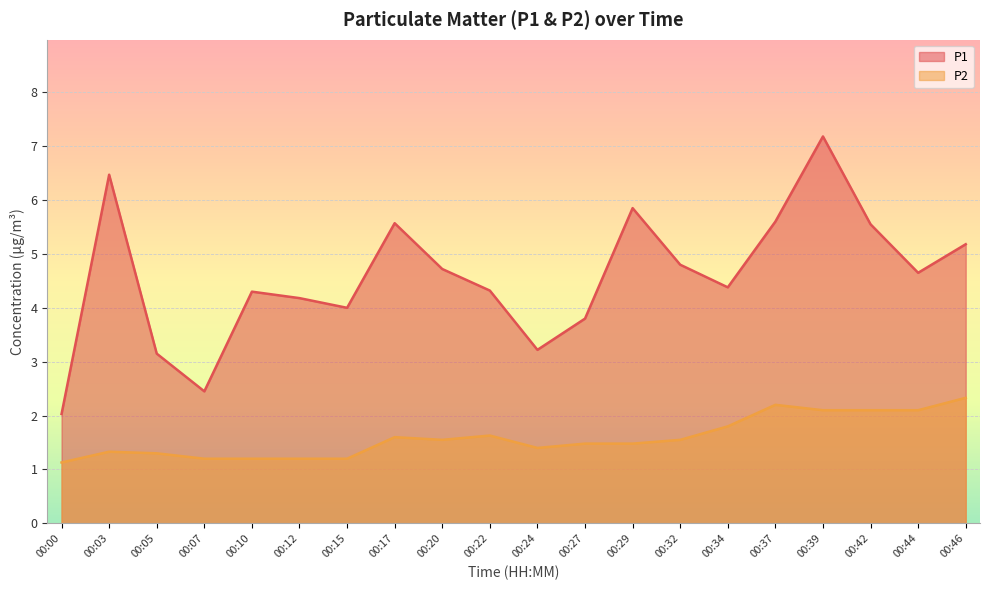

The P1 series shows 4.7 at 00:44. True or false?

True